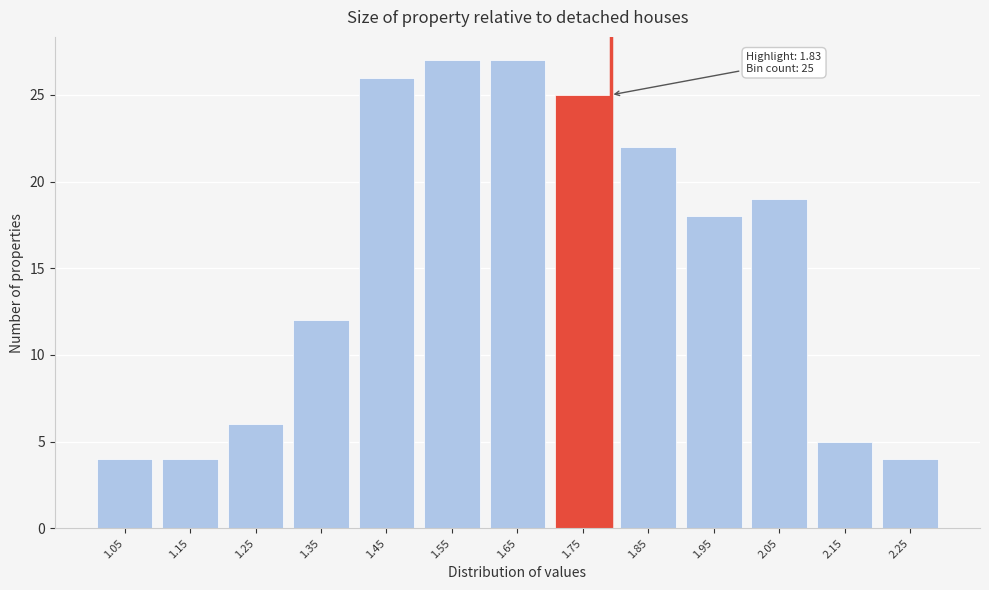

Reading left to right, transcribe all the data shown in this chart.

1.05=4	1.15=4	1.25=6	1.35=12	1.45=26	1.55=27	1.65=27	1.75=25	1.85=22	1.95=18	2.05=19	2.15=5	2.25=4